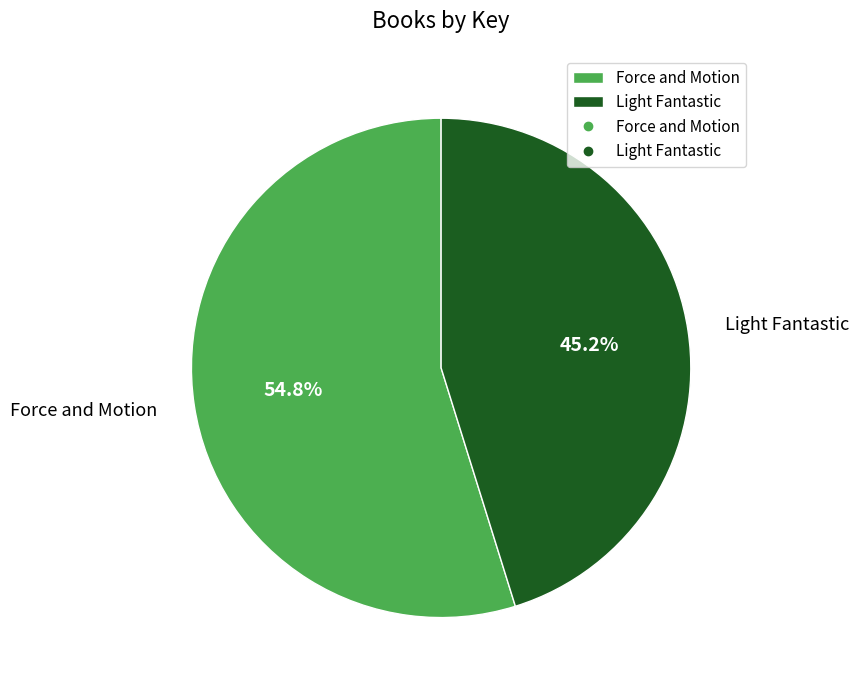

To the nearest percent, what is the average slice percentage?

50%